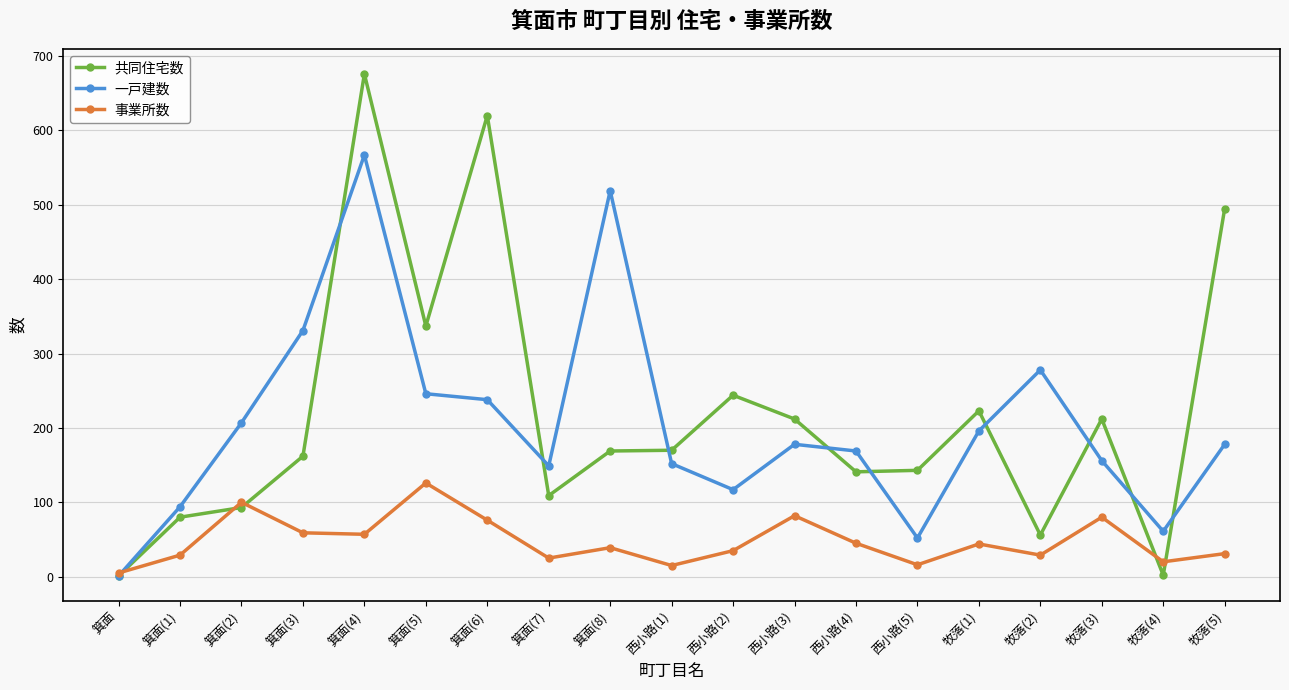

What is the difference between the second highest and second lowest values in the 共同住宅数 series?

618